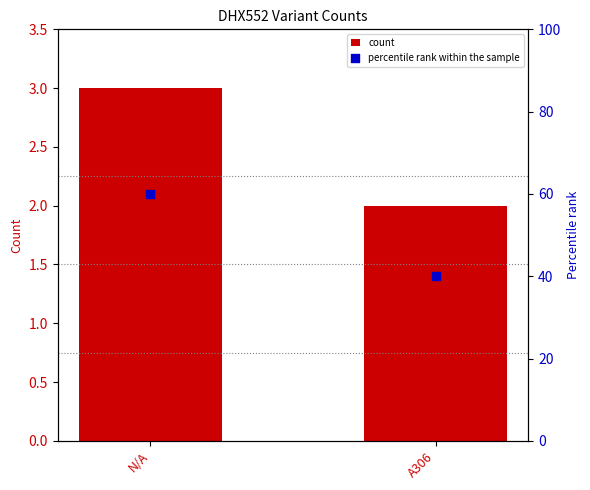

At how many categories does at least one series exceed 59?

1